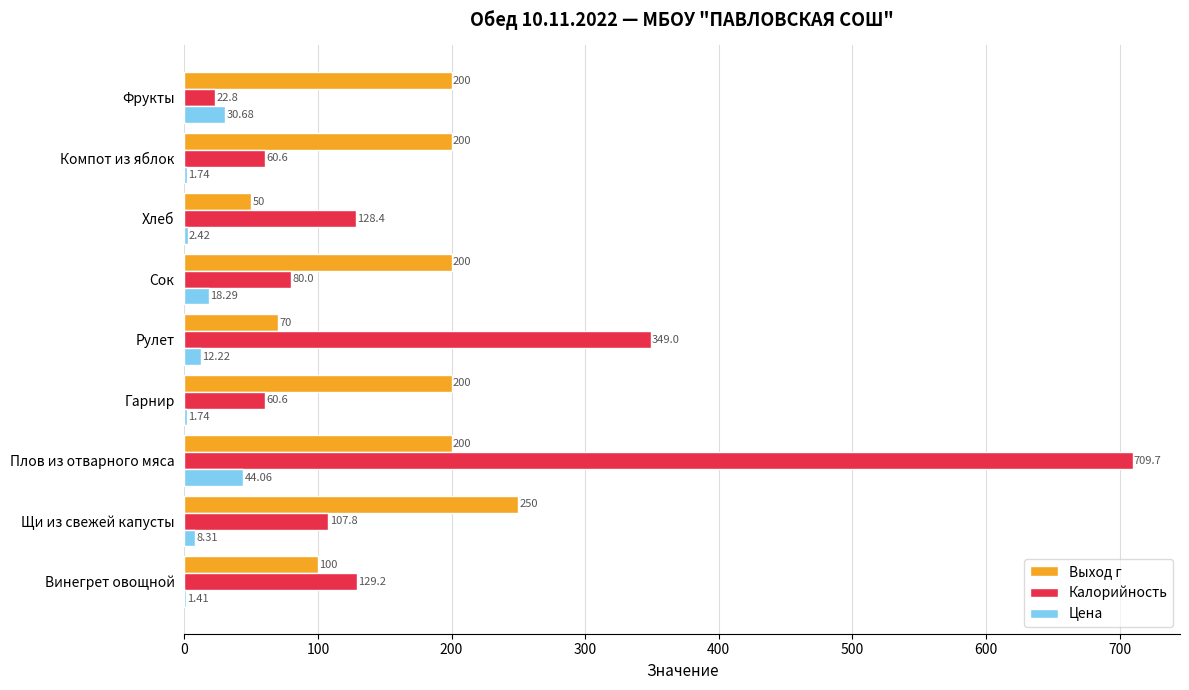

Where is Цена nearest to the value 22?

Сок